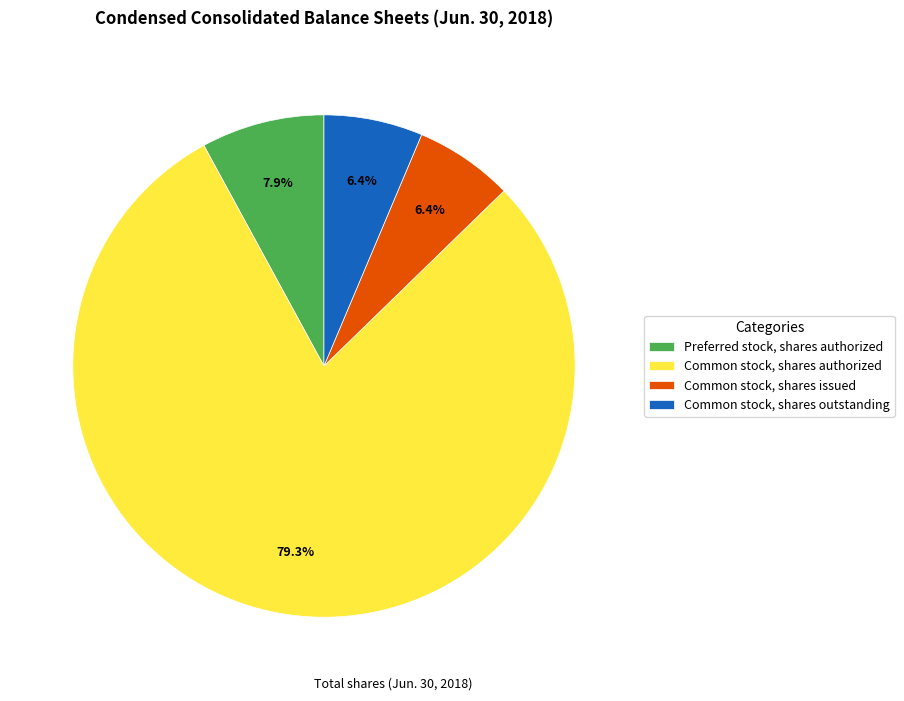

The Preferred stock, shares authorized slice represents 20% of the pie. True or false?

False